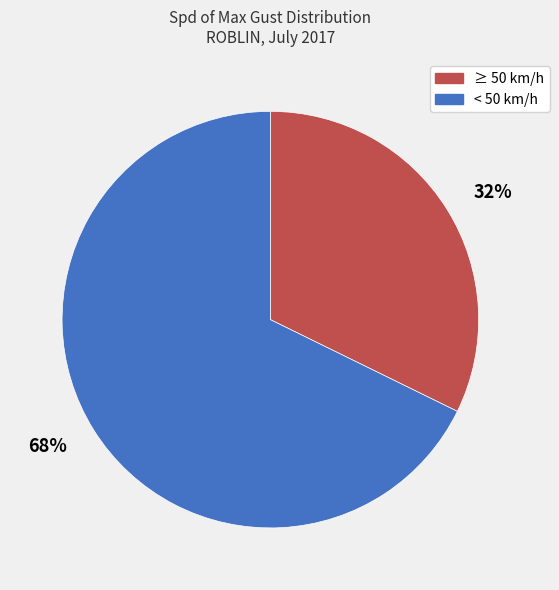

To the nearest percent, what is the combined percentage of 68% and 32%?

100%